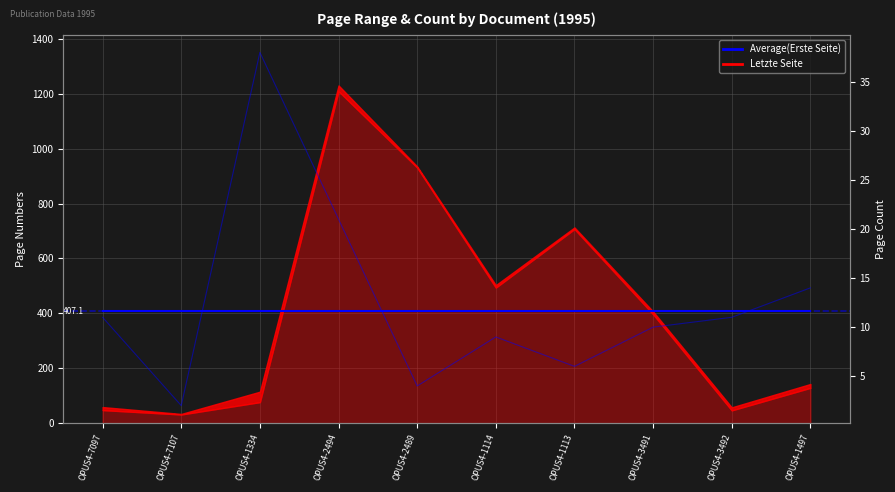

True or false: Seitenzahl and Average(Erste Seite) cross at least once.

False